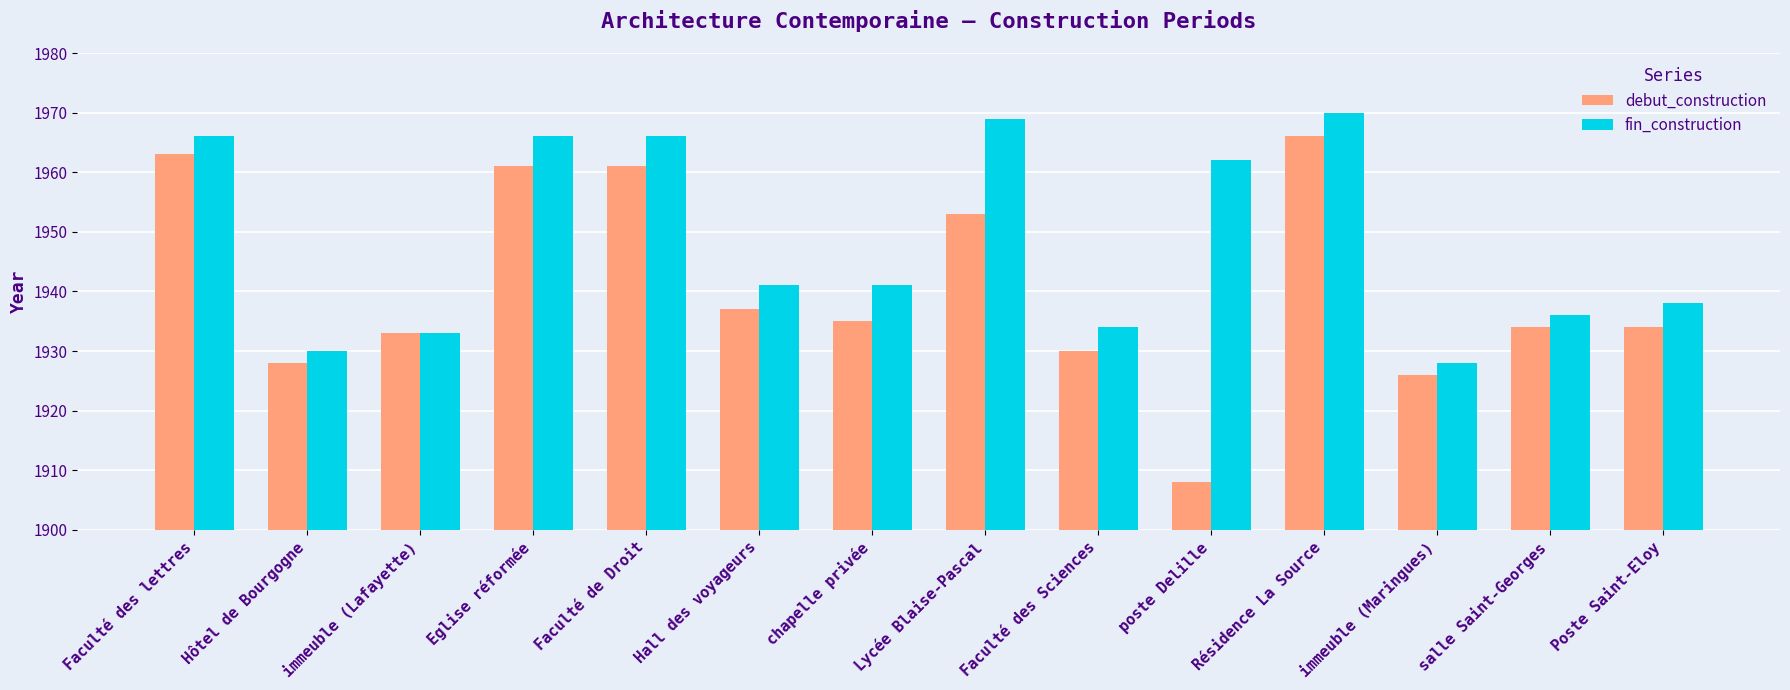

What is the value of the fin_construction bar at the 9th from the left?

1934